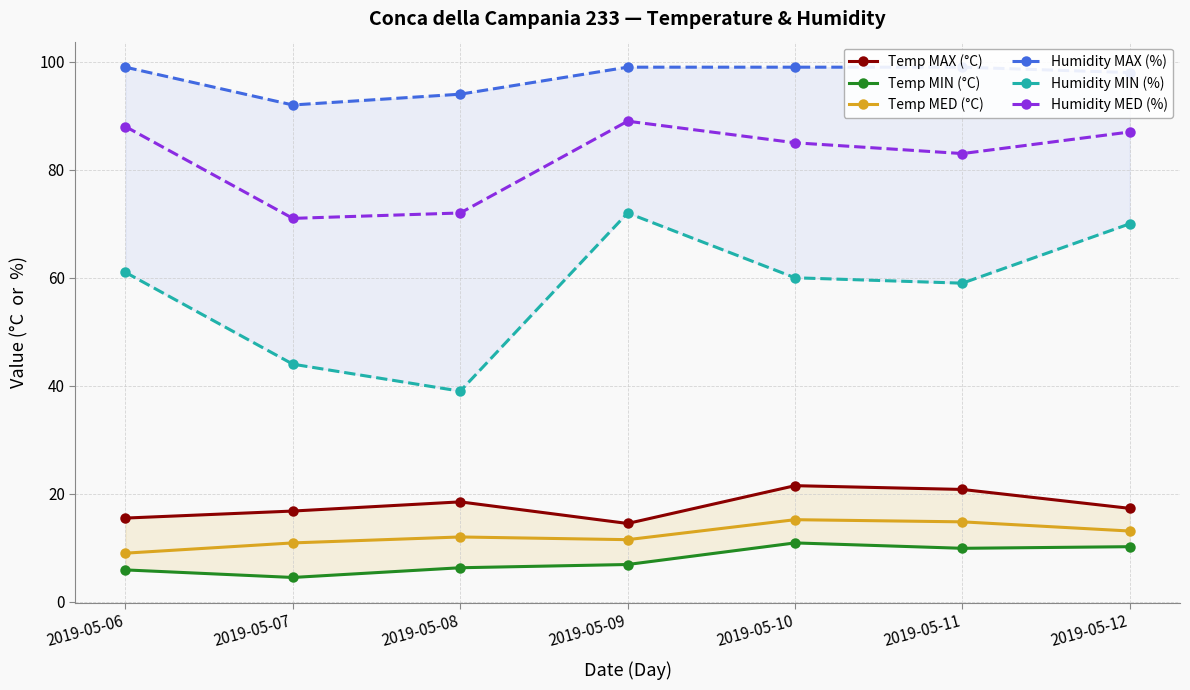

True or false: Humidity MAX (%) and Humidity MED (%) intersect in this chart.

False